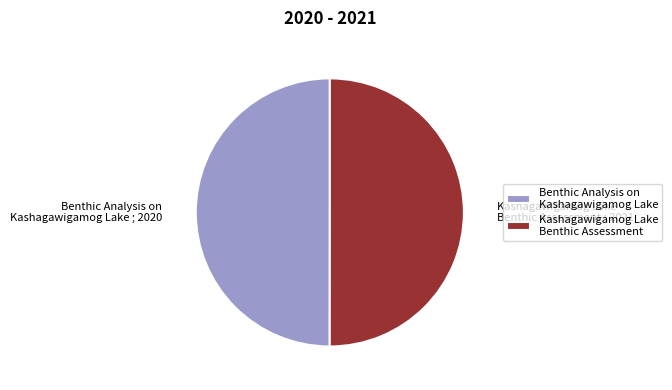

Do Benthic Analysis on Kashagawigamog Lake ; 2020 and Kashagawigamog Lake Benthic Assessment ; 2021 together represent more than half of the pie?

Yes